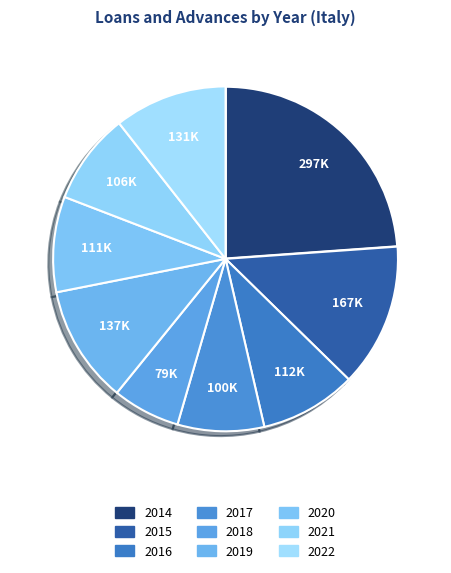

What is the largest slice in the pie chart?

2014